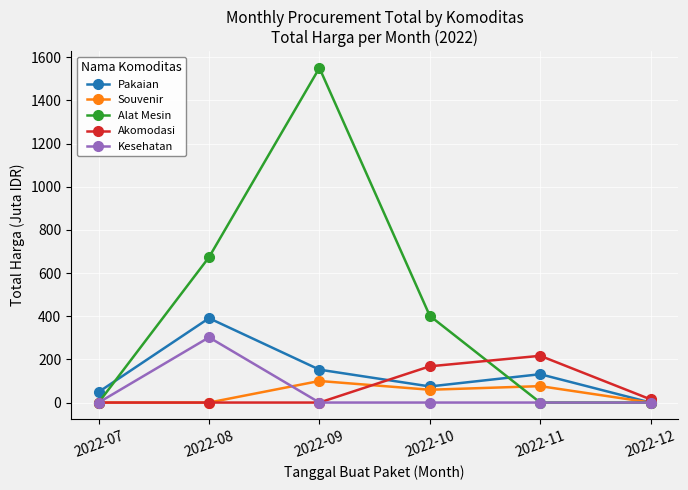

In Pakaian, how many points are lower than both neighbors (excluding endpoints)?

1